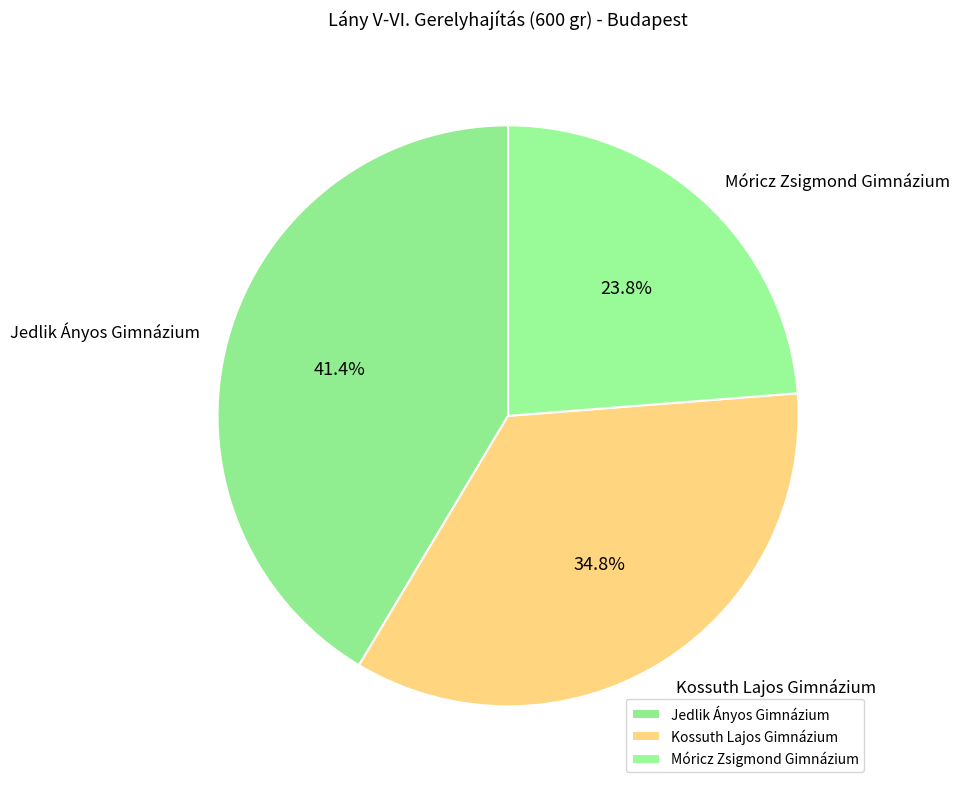

To the nearest percent, what portion does Jedlik Ányos Gimnázium represent?

41%